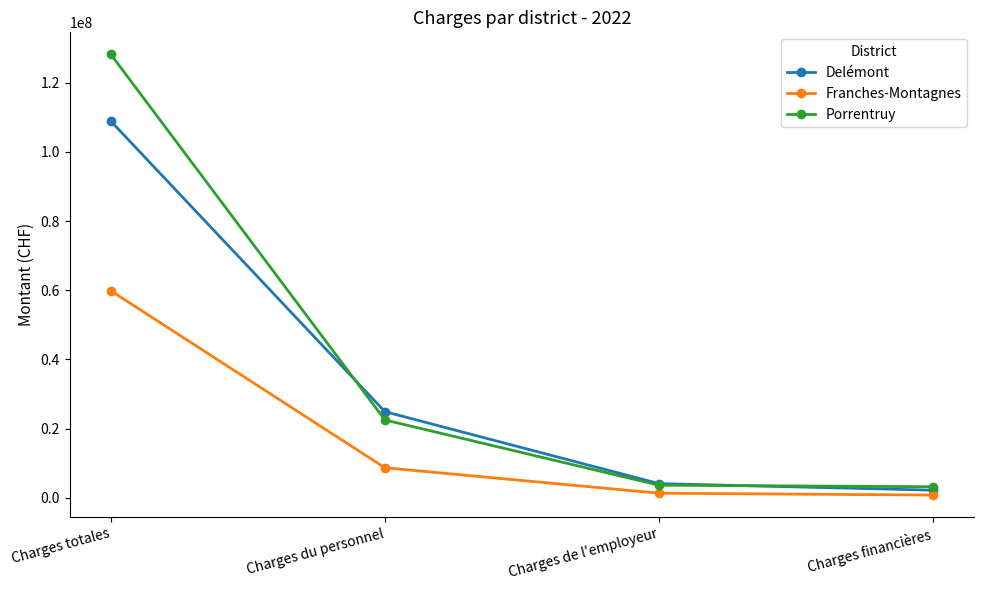

What are all the series names shown in the legend?

Delémont, Franches-Montagnes, Porrentruy